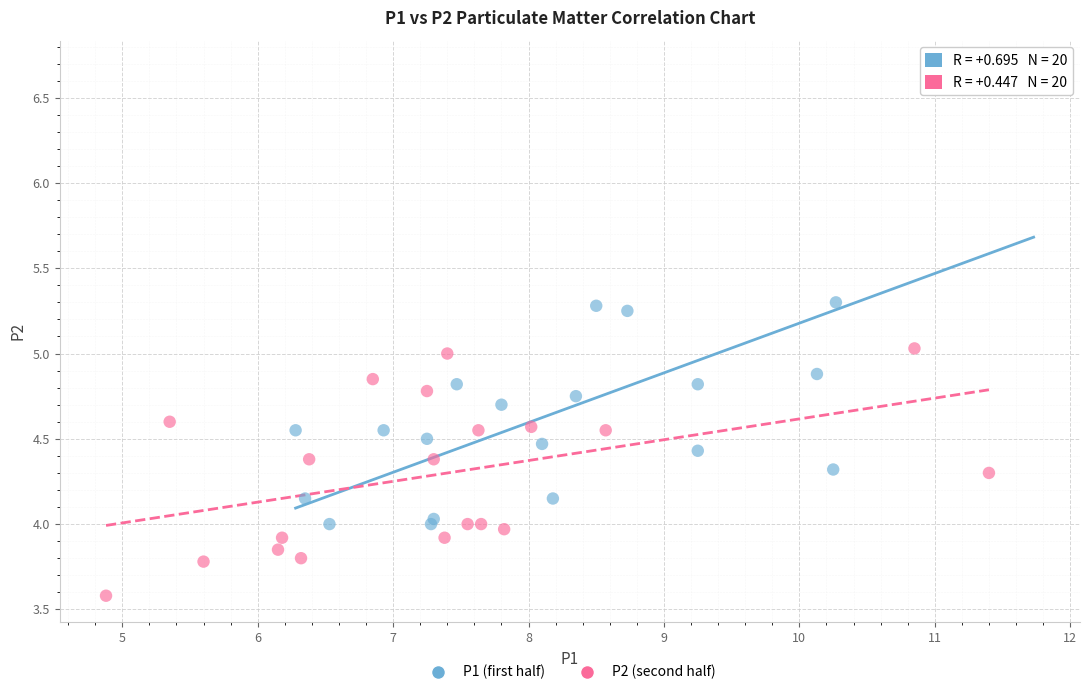

Which series contains the highest Y value?

P1 (first half)